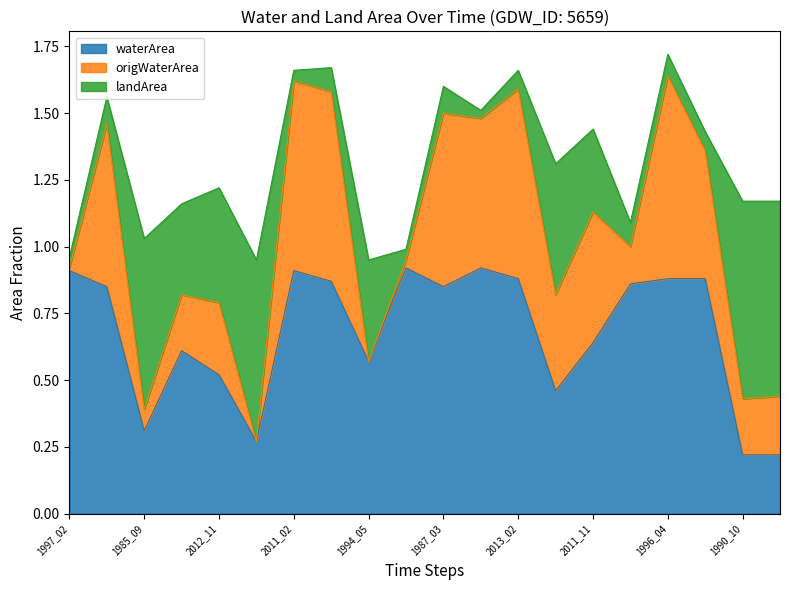

What are all the series names shown in the legend?

waterArea, origWaterArea, landArea